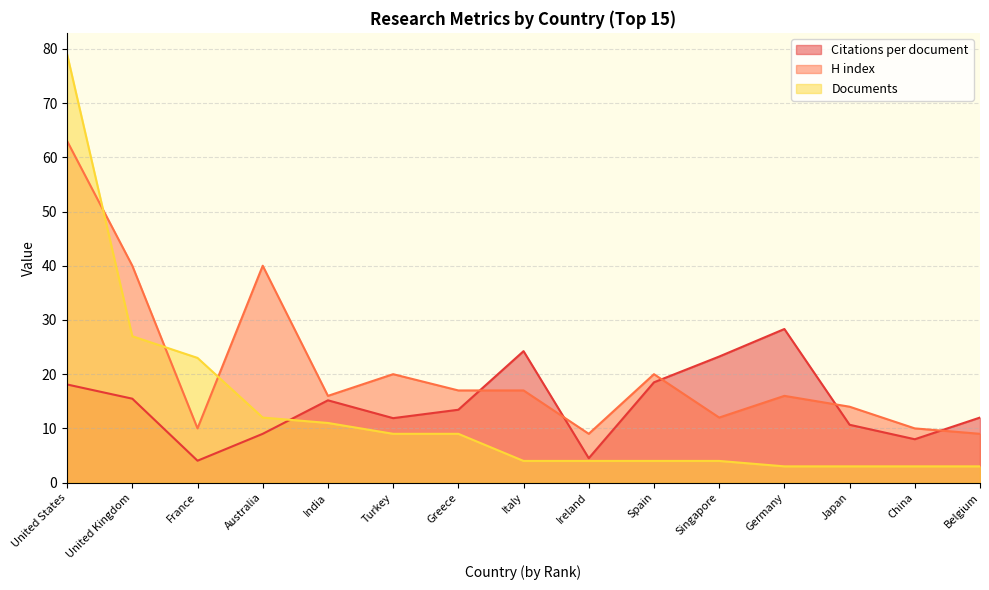

Which series has the largest range (max minus min)?

Documents